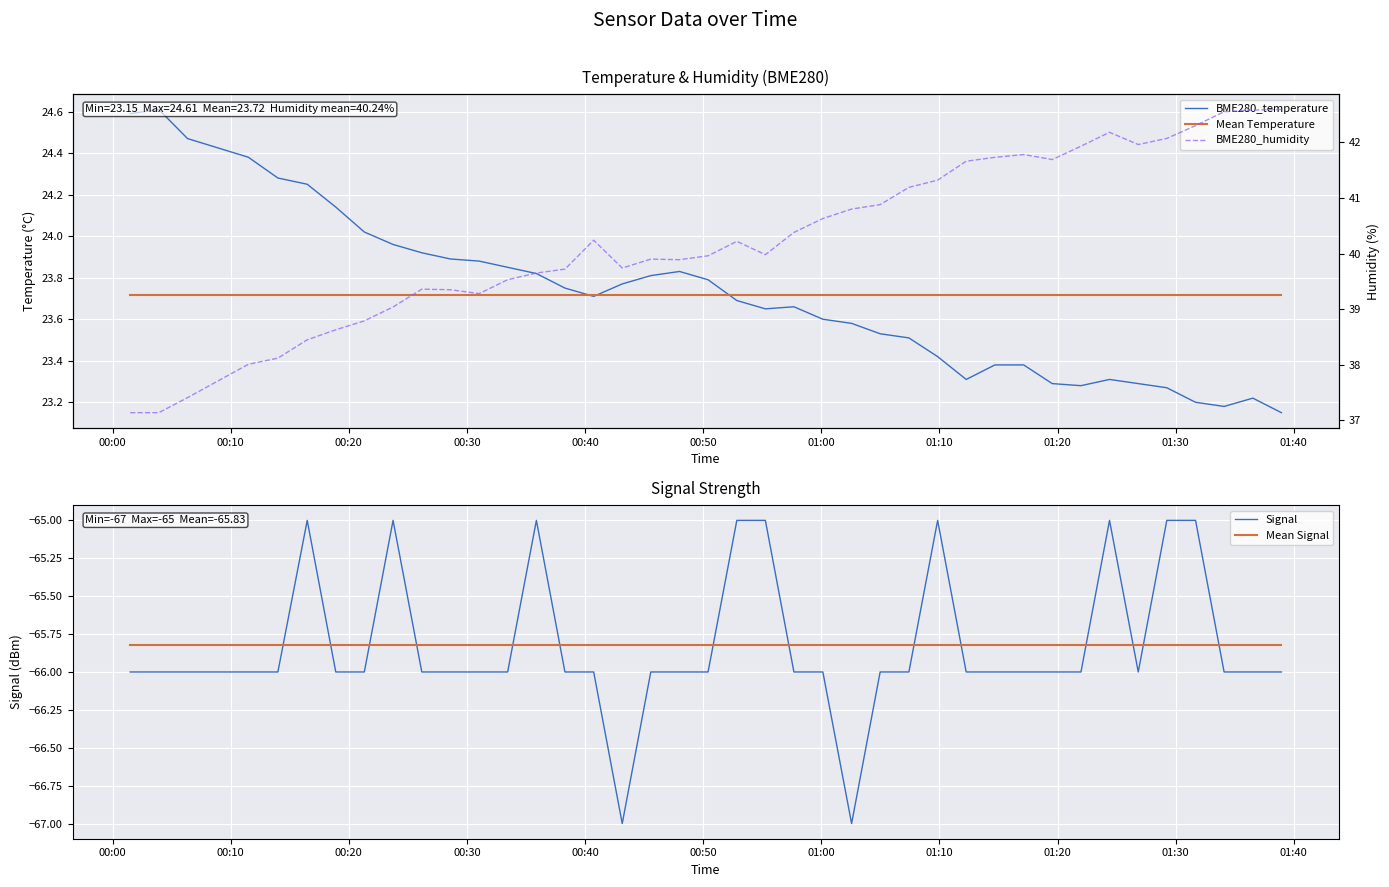

True or false: Signal and Mean Signal cross at least once.

True